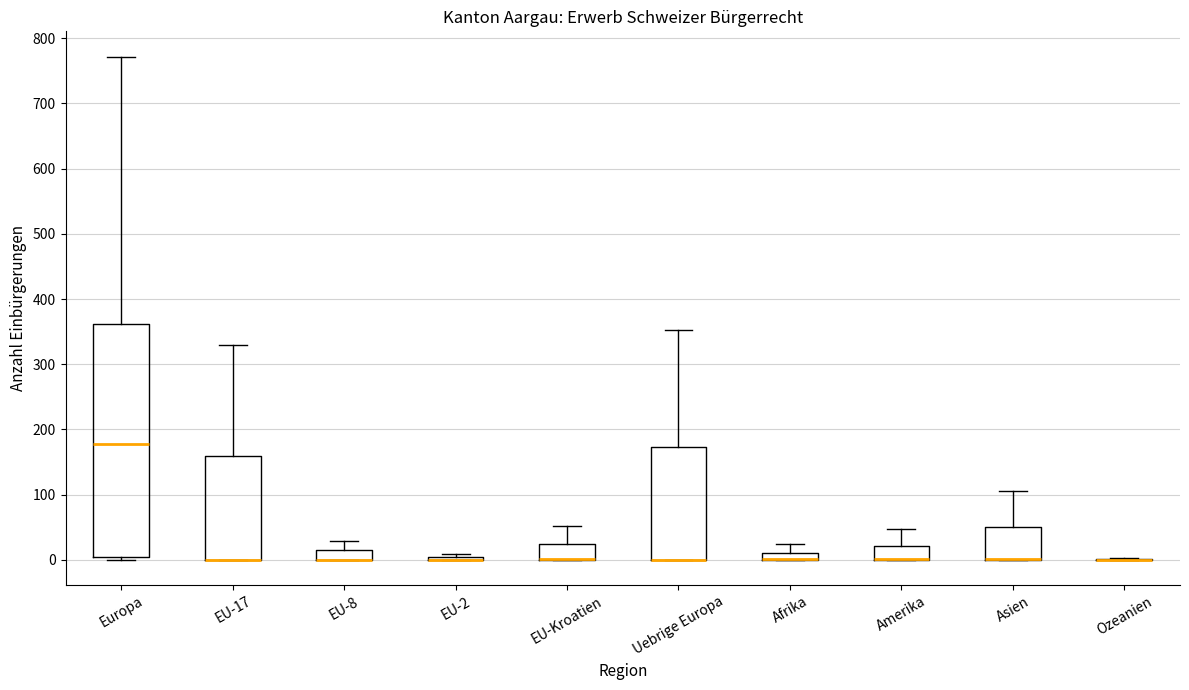

Comparing the boxes themselves (not the whiskers), which one is the tallest?

Europa